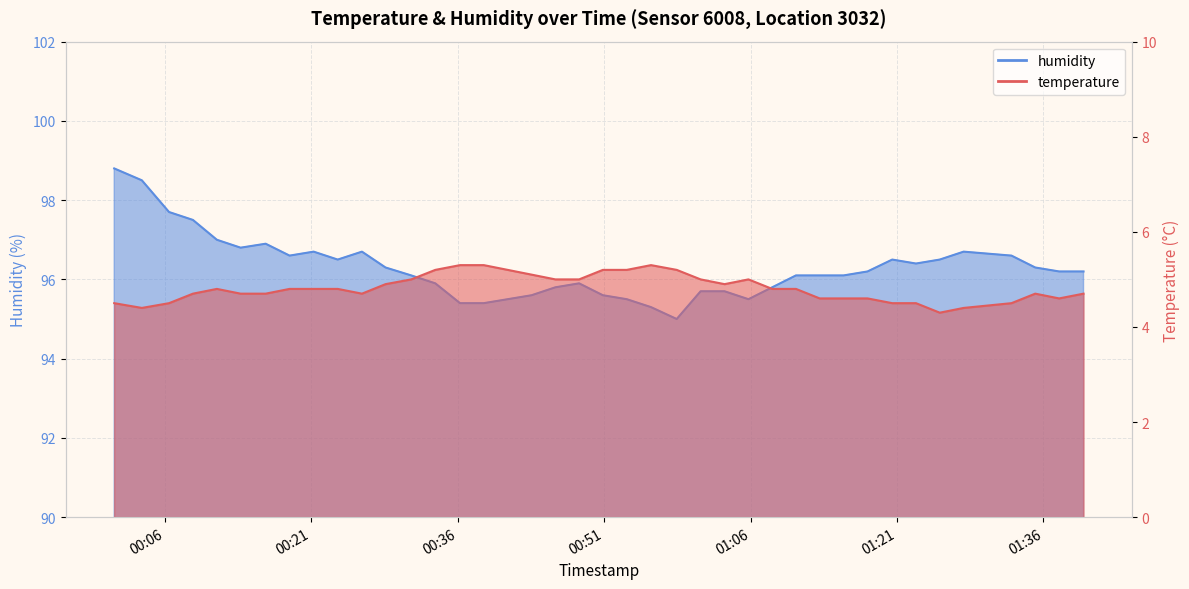

What is the difference between the second highest and minimum values in the temperature series?

1.0